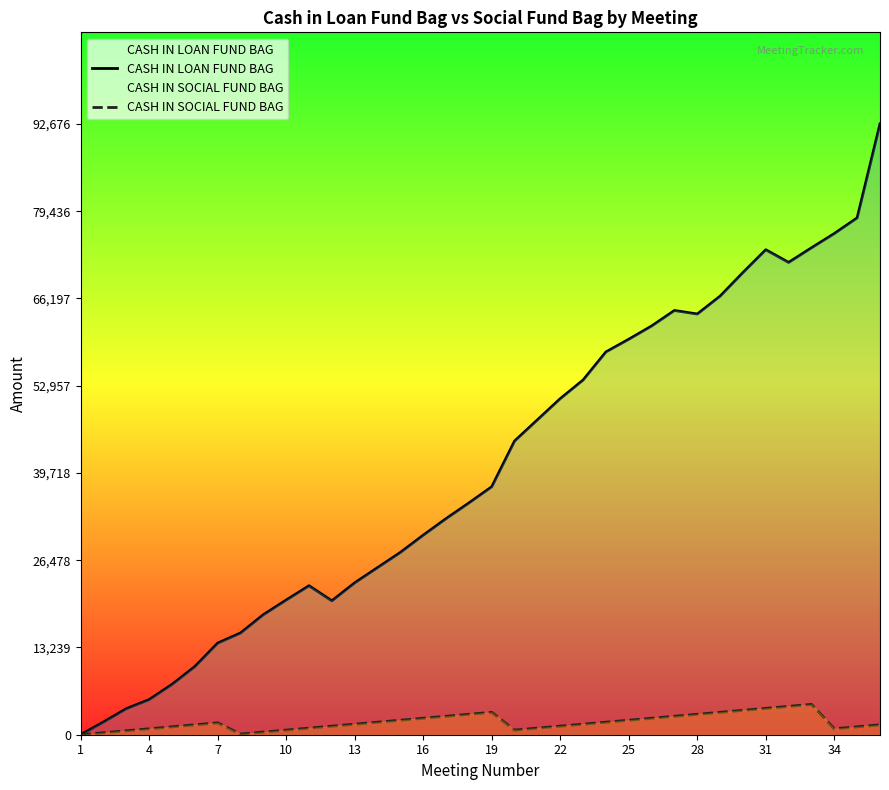

Which series has the widest spread of values?

CASH IN LOAN FUND BAG